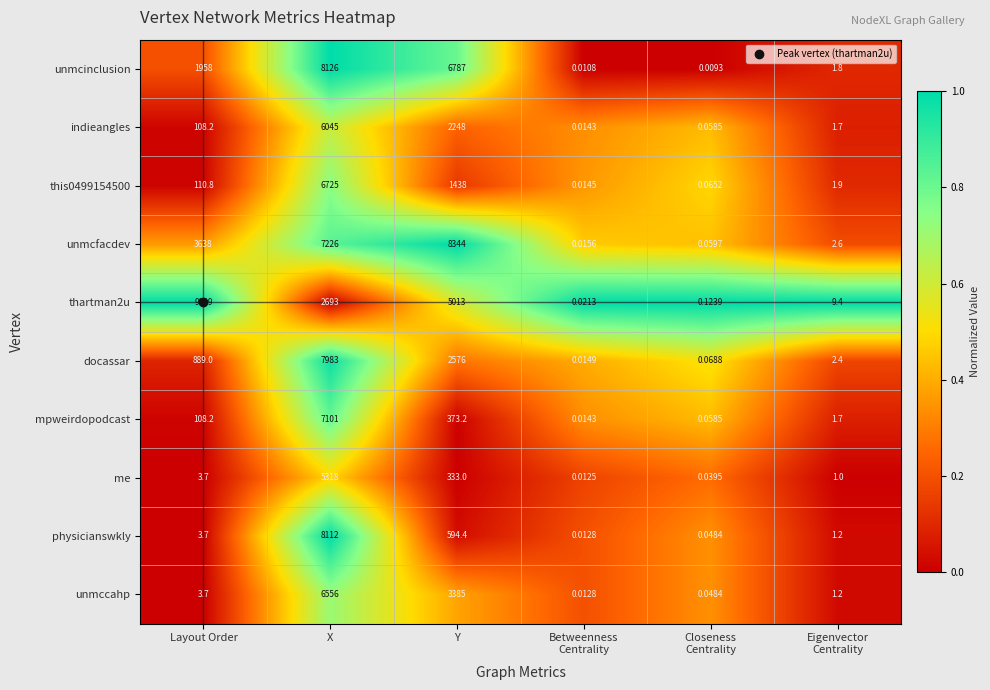

Which series has the largest total across all categories?

unmcfacdev